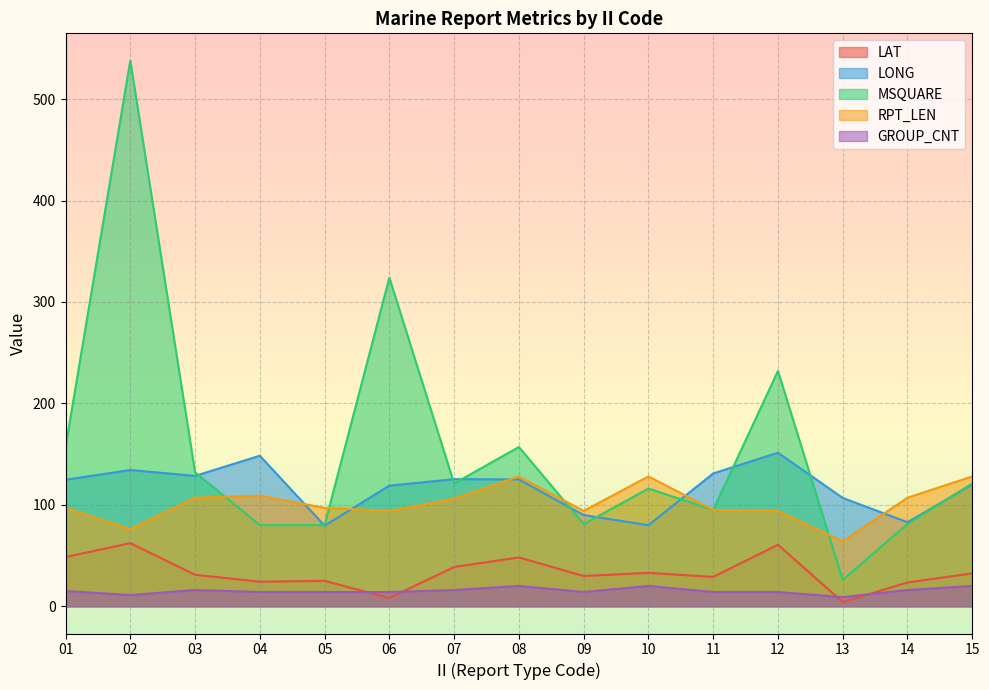

What is the difference between the second highest and minimum values in the MSQUARE series?

298.0